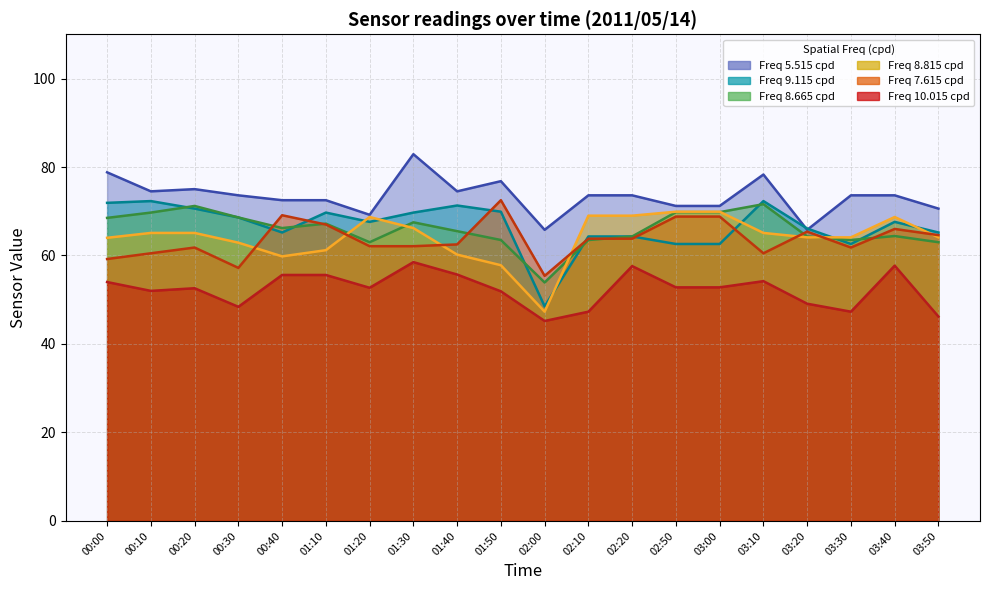

In 8.665, how many points are lower than both neighbors (excluding endpoints)?

4